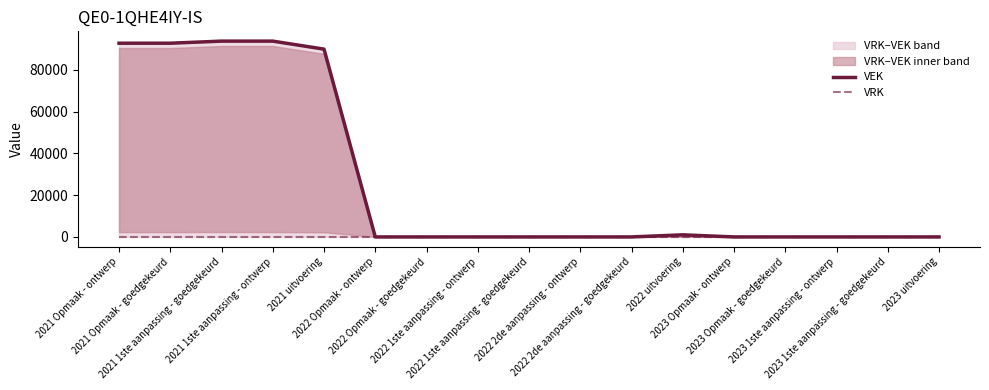

What is the label of the 9th point from the left?

2022 1ste aanpassing - goedgekeurd